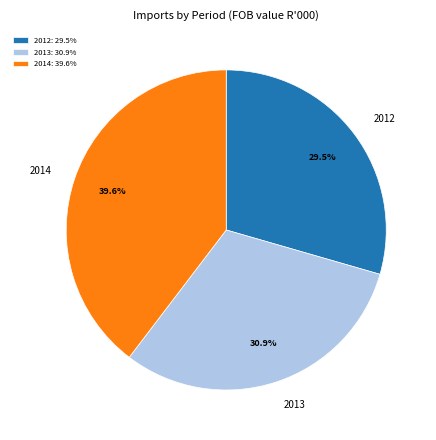

Is there a majority slice in this chart?

No